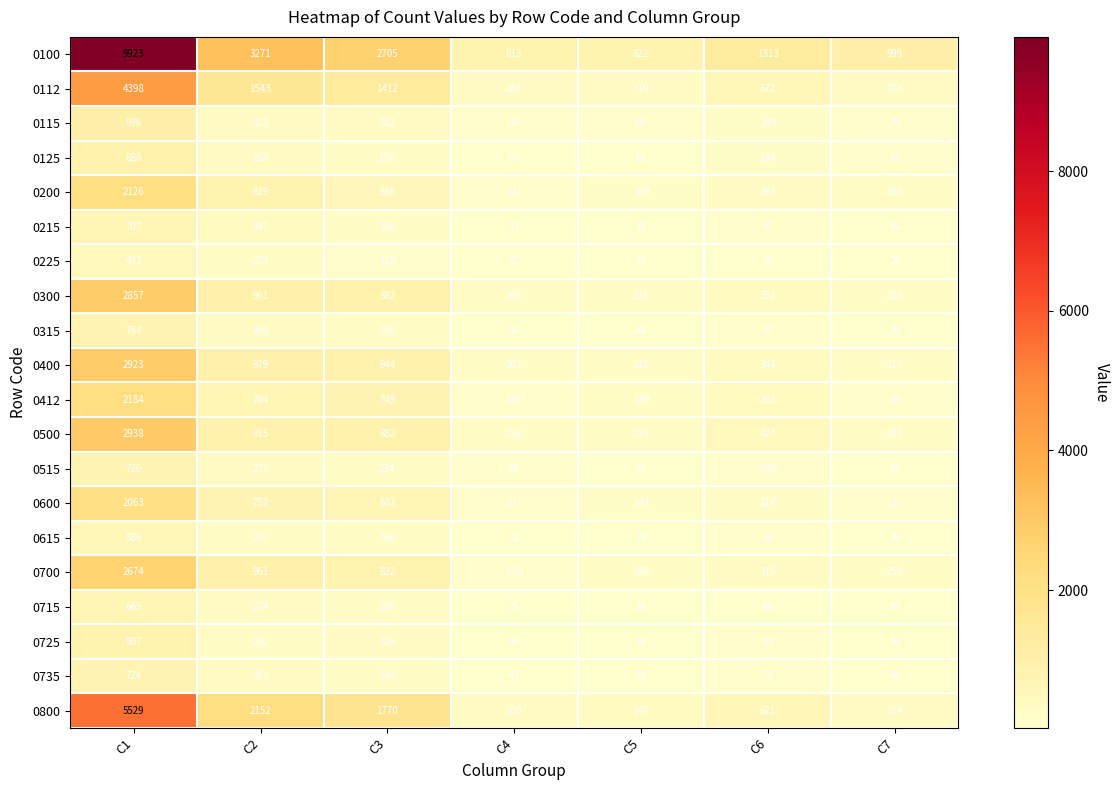

The 0515 series shows 69 at C4. True or false?

True